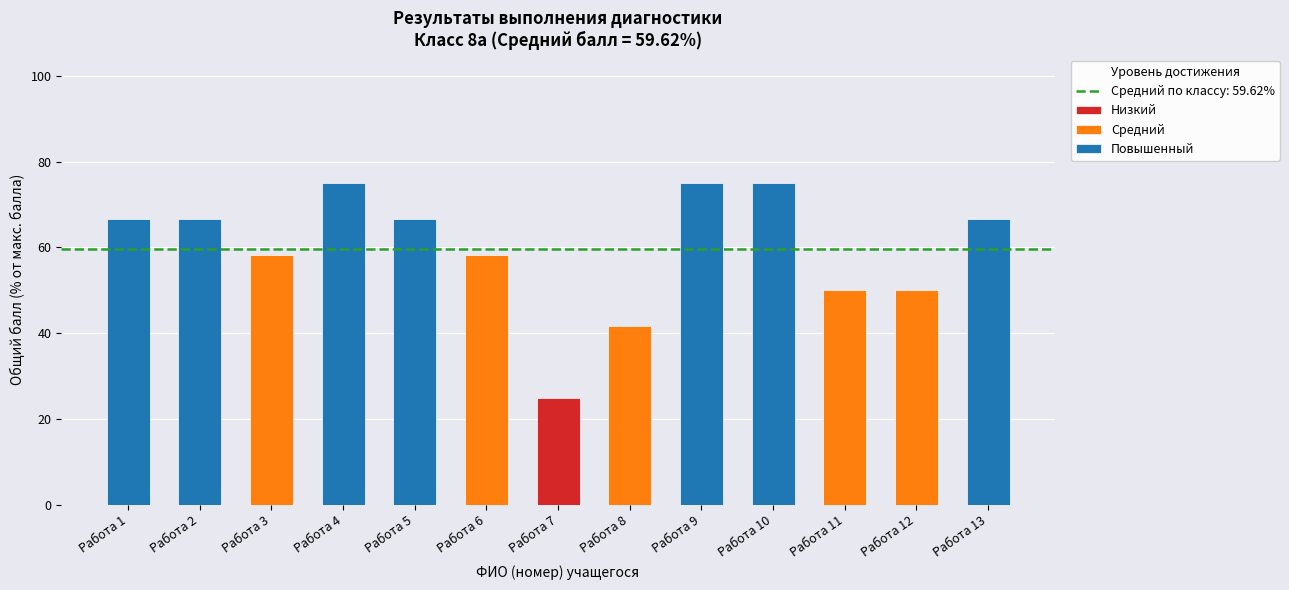

What is the change in value from Работа 9 to Работа 12?

-25.0